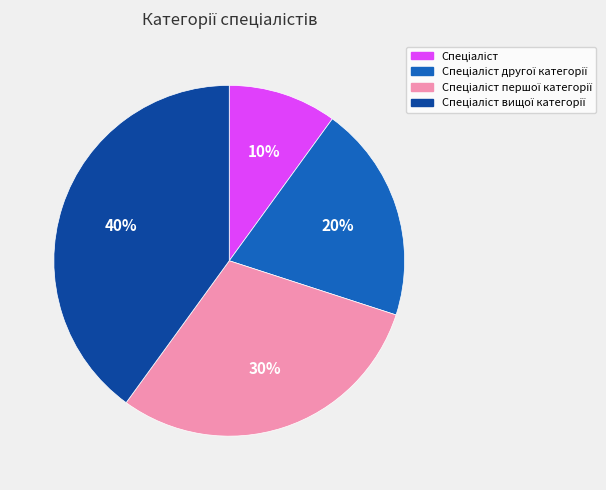

Count the number of slices in the pie.

4